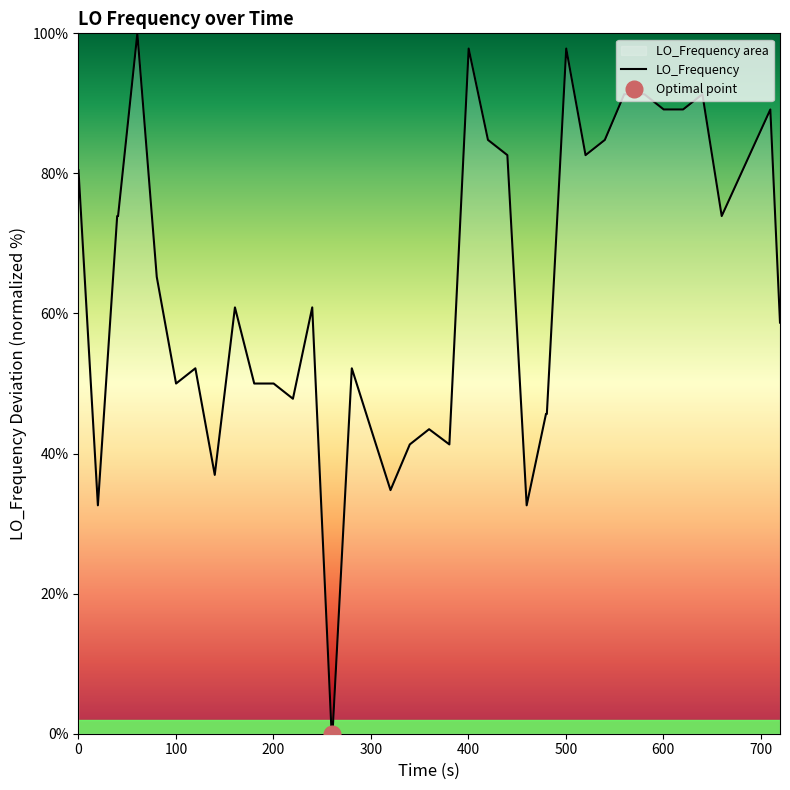

Is this an area chart (filled region under the line)?

No